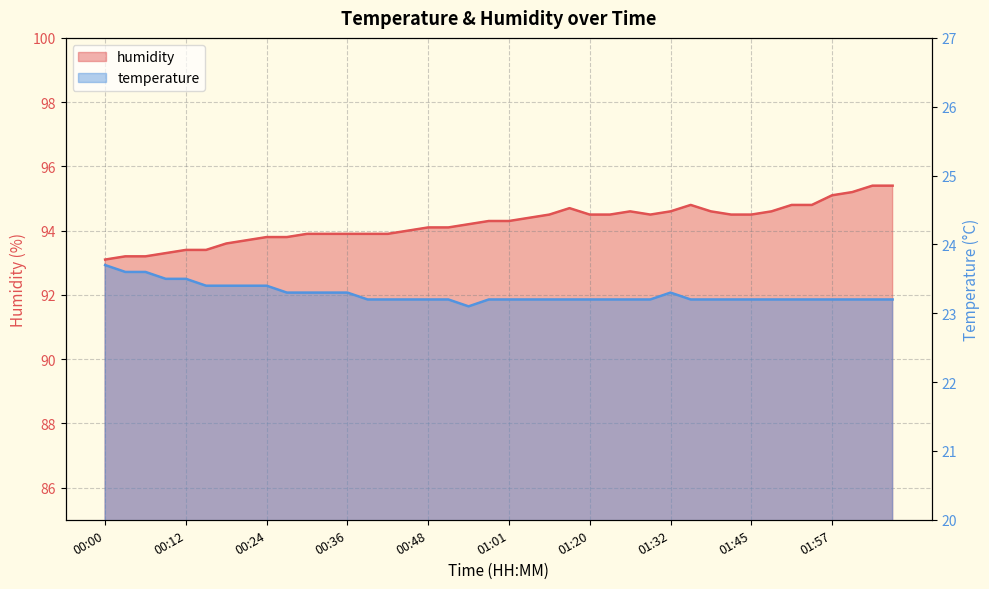

Rank the categories by humidity value from highest to lowest.

02:03, 02:06, 02:00, 01:57, 01:36, 01:51, 01:54, 01:17, 01:26, 01:32, 01:39, 01:48, 01:10, 01:20, 01:23, 01:29, 01:42, 01:45, 01:04, 00:58, 01:01, 00:55, 00:48, 00:51, 00:45, 00:30, 00:33, 00:36, 00:39, 00:42, 00:24, 00:27, 00:21, 00:18, 00:12, 00:15, 00:09, 00:03, 00:06, 00:00